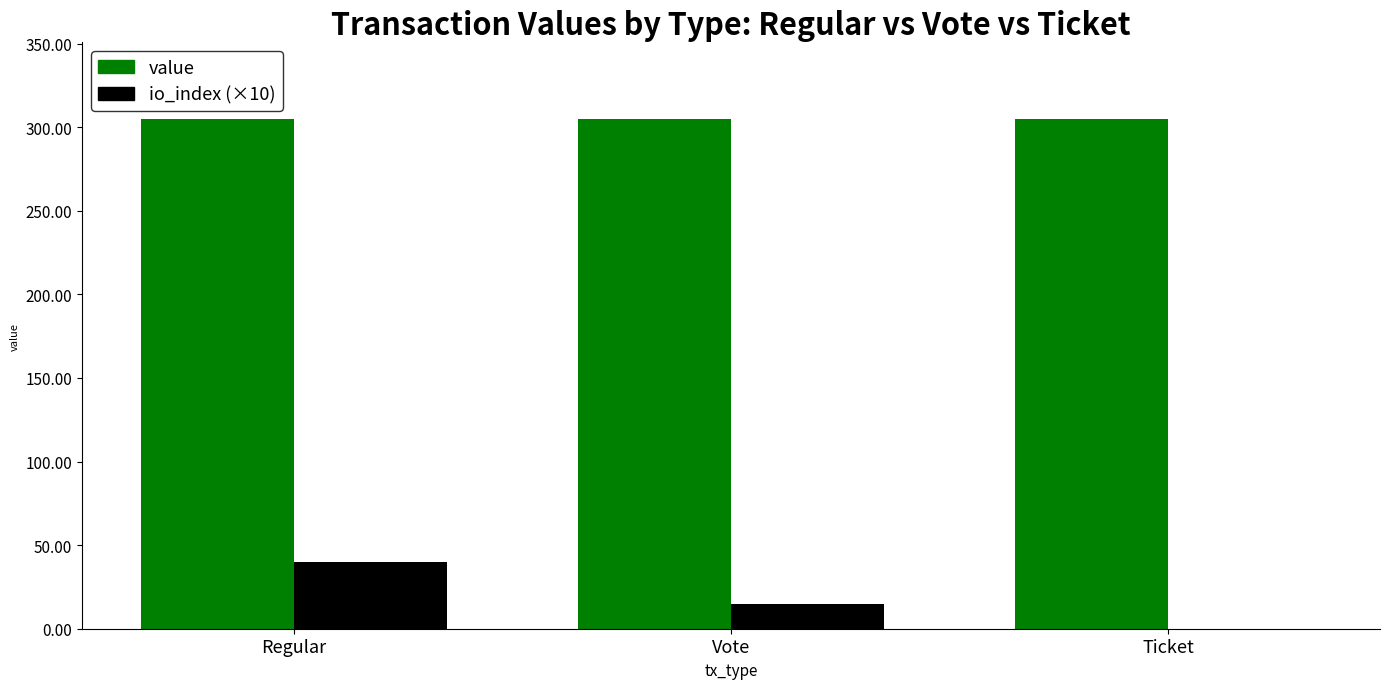

Are the bars horizontal?

No